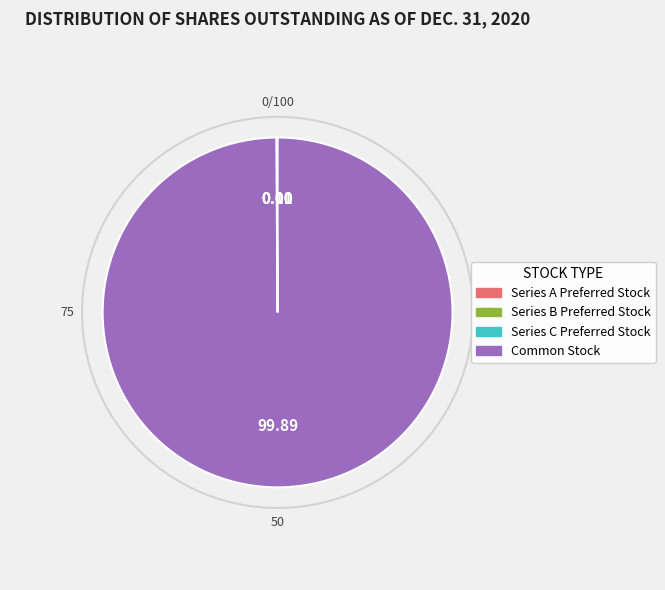

Which category has the biggest portion of the pie?

Common Stock